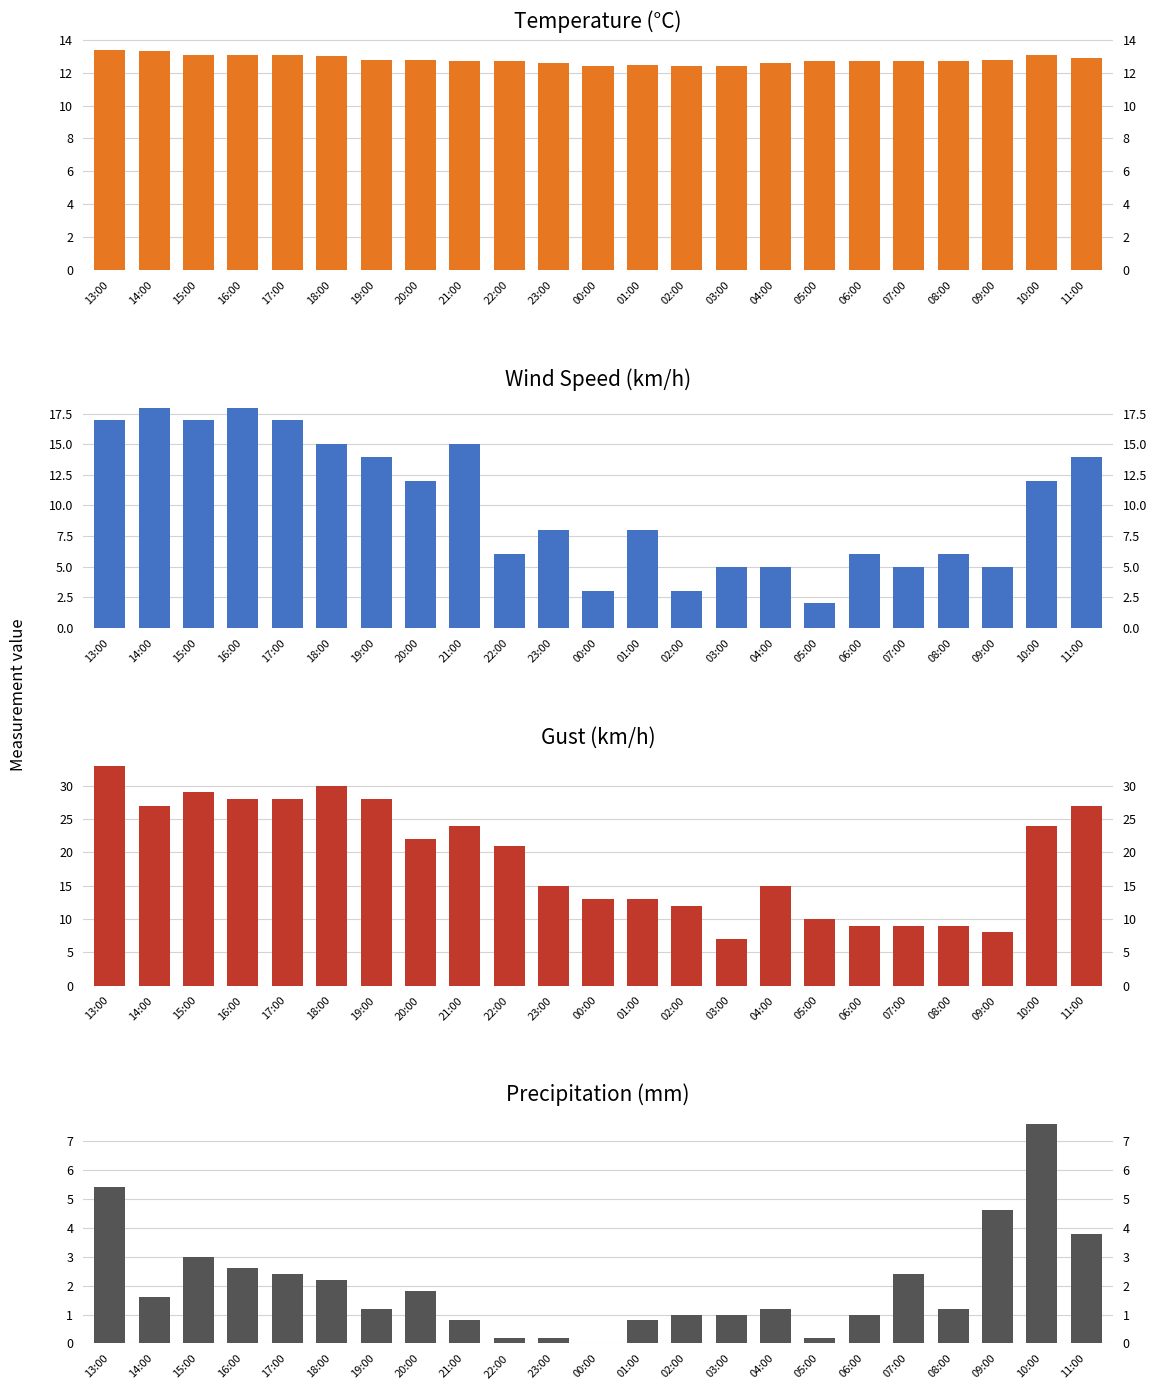

What is the value of the Gust (km/h) bar at the 10th from the left?

21.0